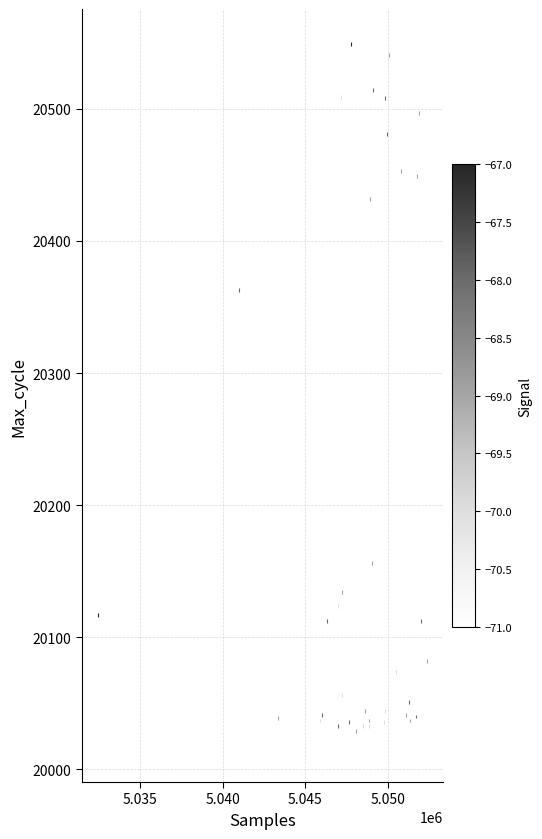

What Y value in the scatter plot is closest to 20283?

20363